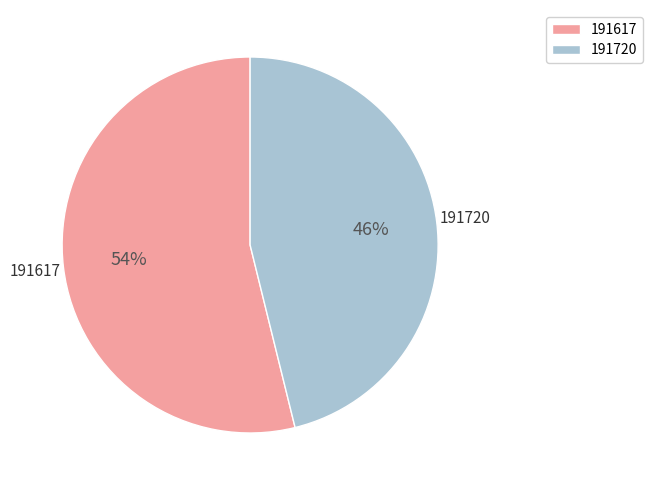

The 191617 slice represents 54% of the pie. True or false?

True